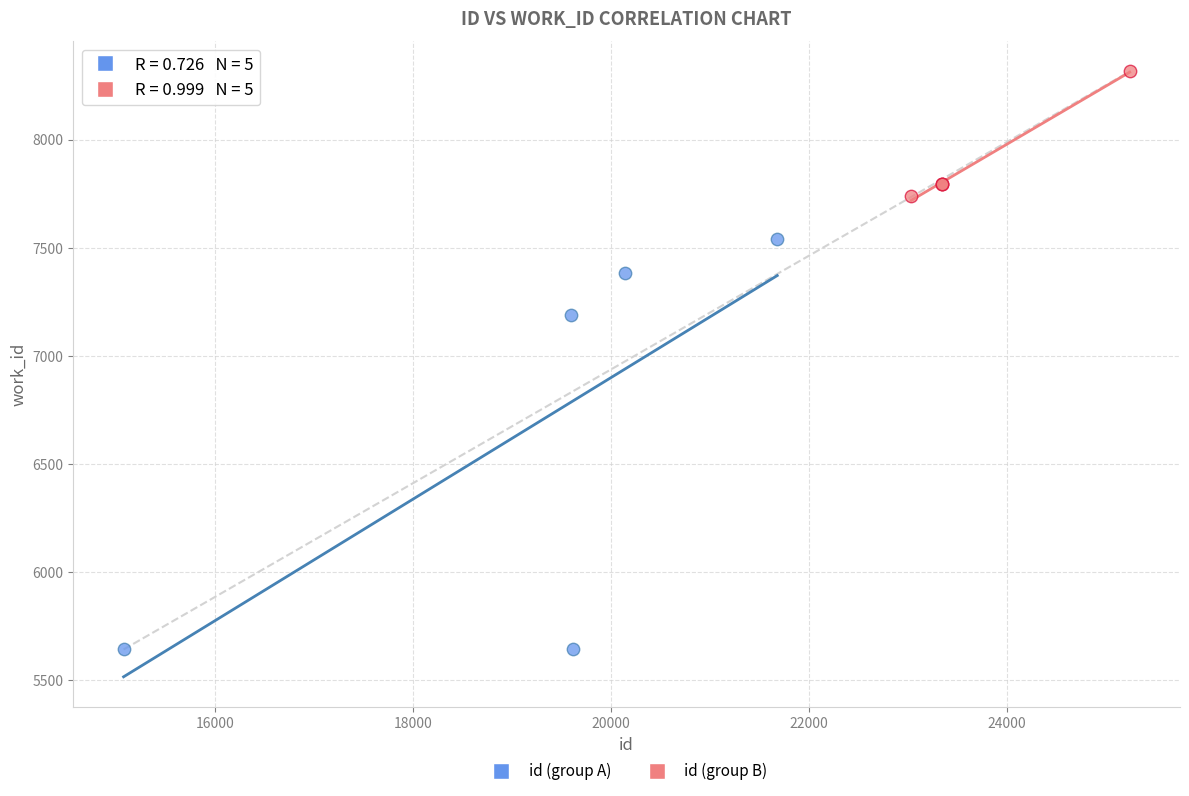

Which series contains the lowest Y value?

id (group A)